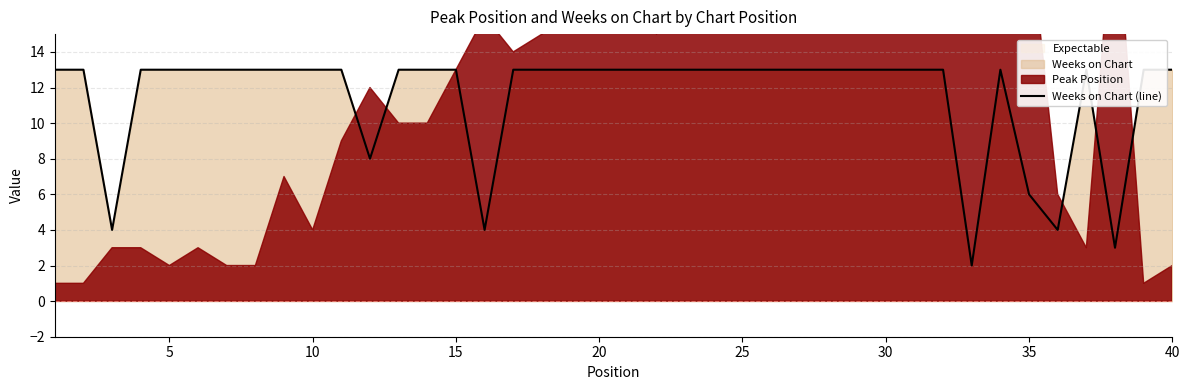

What is the value of the 2nd point from the left?

13